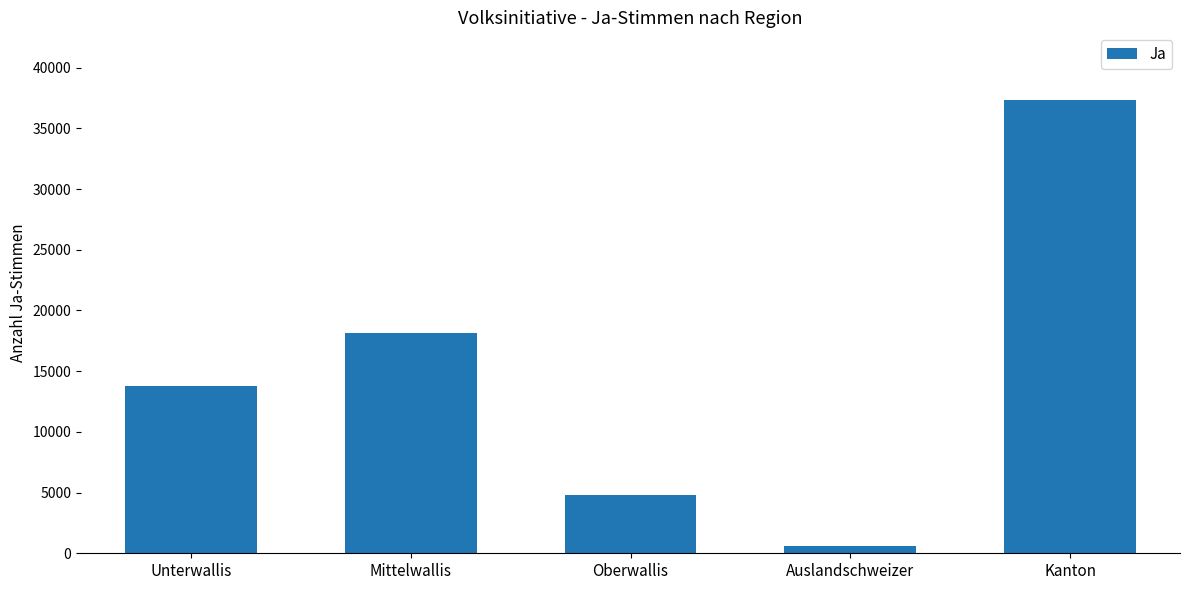

Count the values in the range 4783 to 18105.

3